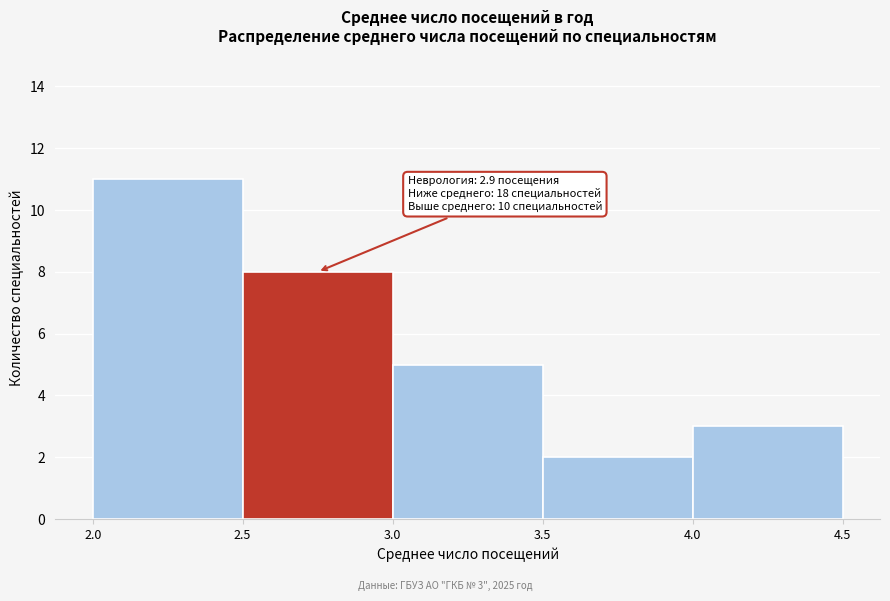

Over which range of the x-axis is the bar tallest?

2.0 to 2.5